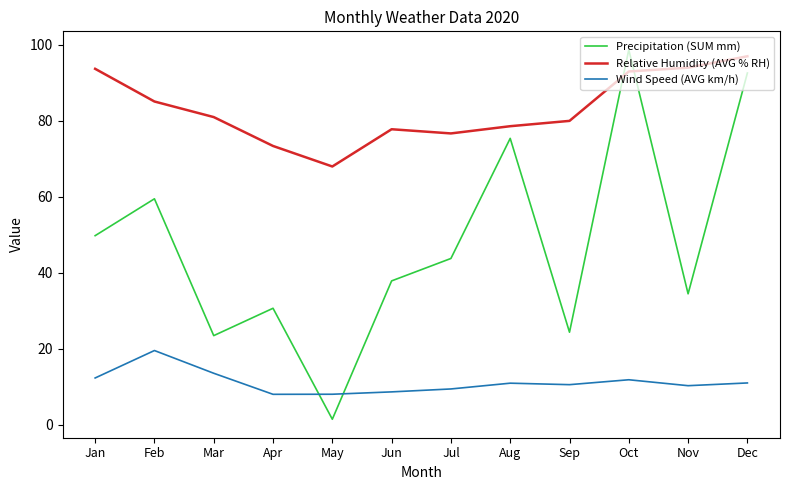

Does the chart display data point markers on the line(s)?

No